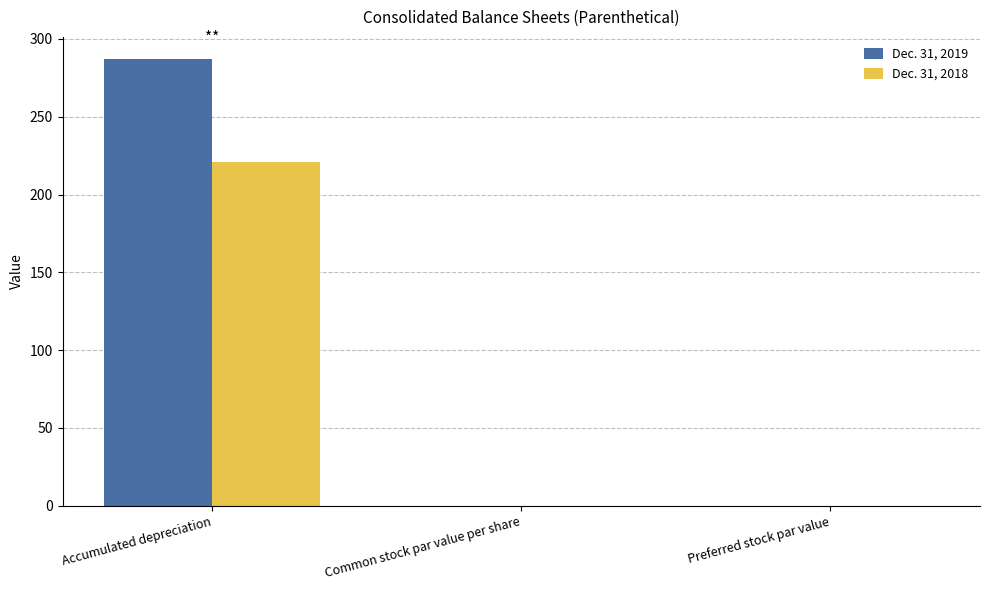

Is it true that Dec. 31, 2018 equals 51.1 at Accumulated depreciation?

False